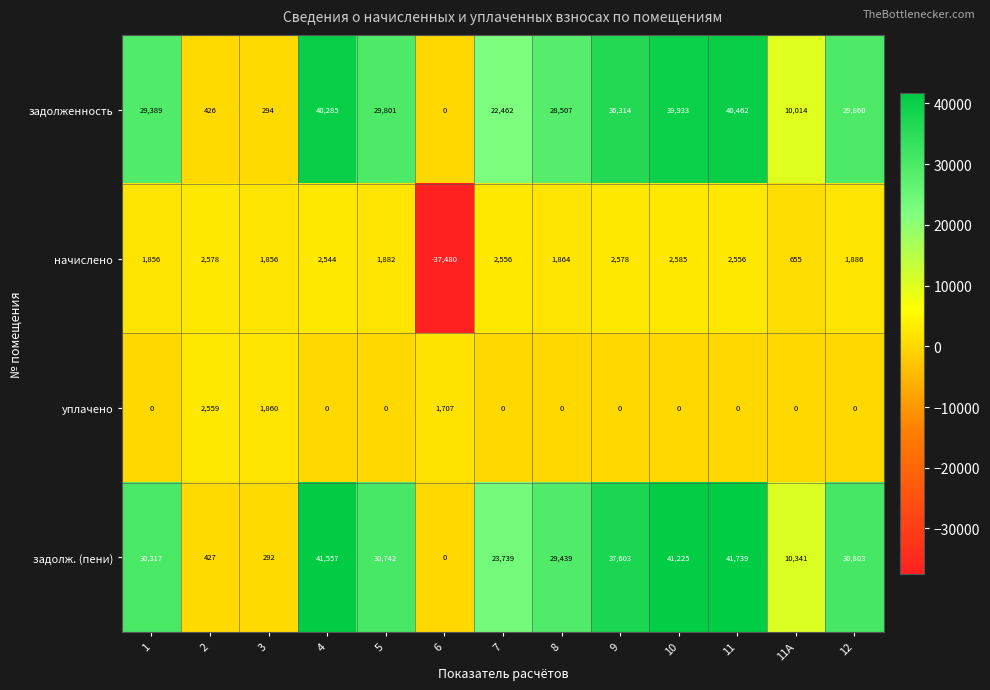

At which category is the sum across all series the highest?

11